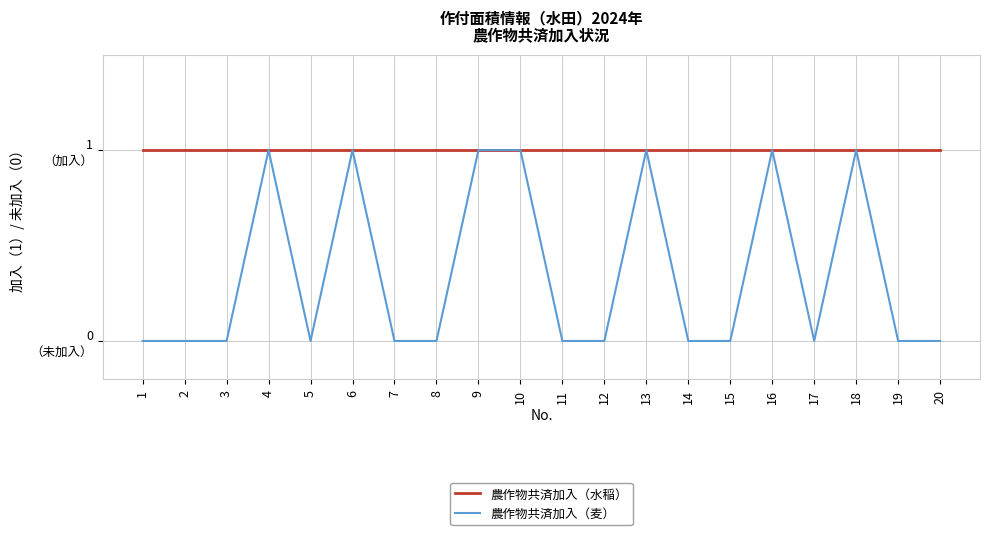

What are all the series names shown in the legend?

農作物共済加入（水稲）, 農作物共済加入（麦）